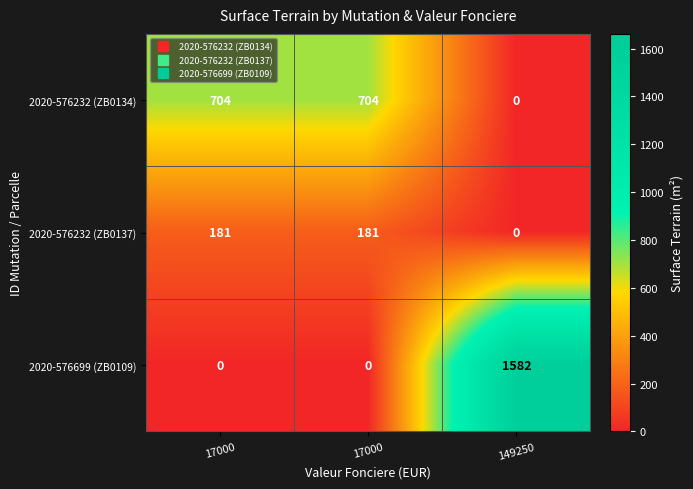

Which series has the largest total across all categories?

2020-576699 (ZB0109)